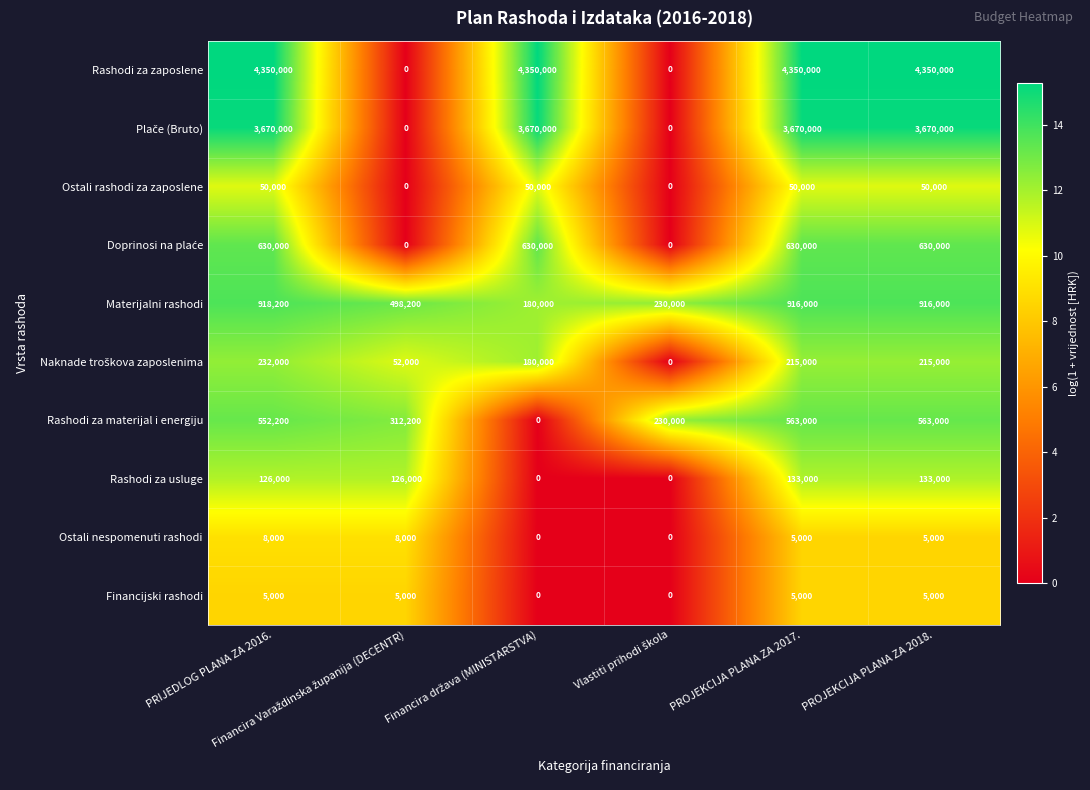

How many data points in Rashodi za usluge are less than 126000?

2